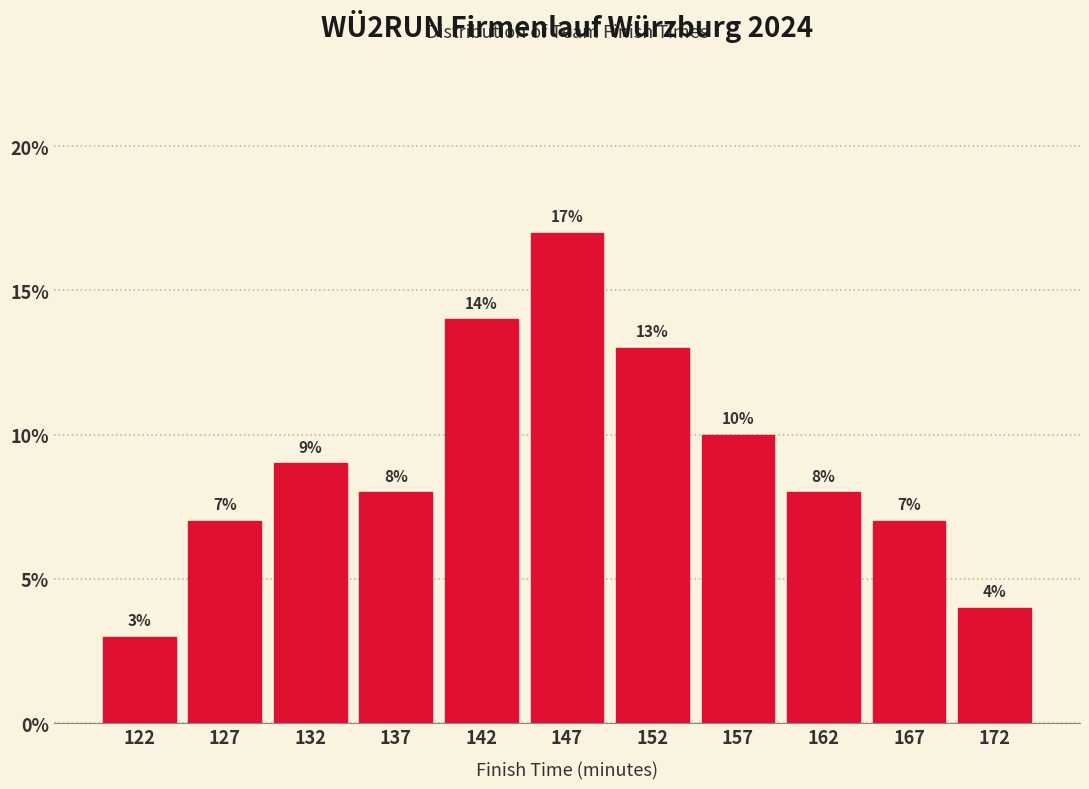

Reading left to right, transcribe this chart: for each bar, give the range it covers on the x-axis and its height.

120 to 125: 3
125 to 130: 7
130 to 135: 9
135 to 140: 8
140 to 145: 14
145 to 150: 17
150 to 155: 13
155 to 160: 10
160 to 165: 8
165 to 170: 7
170 to 175: 4